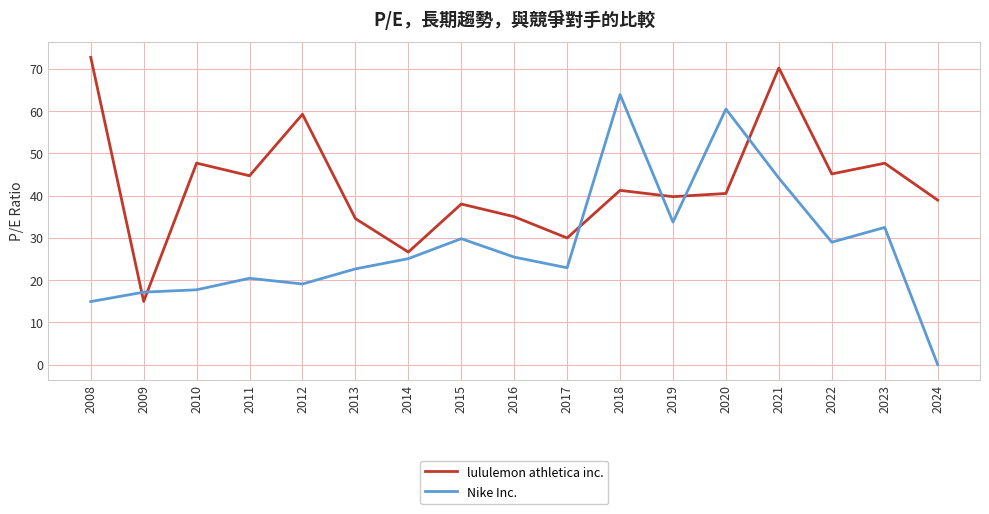

List the series in order of their overall mean, highest first.

lululemon athletica inc., Nike Inc.